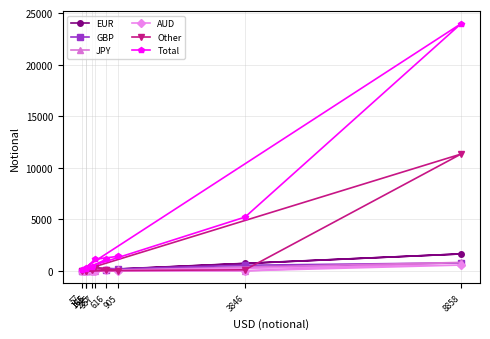

What are all the series names shown in the legend?

EUR, GBP, JPY, AUD, Other, Total